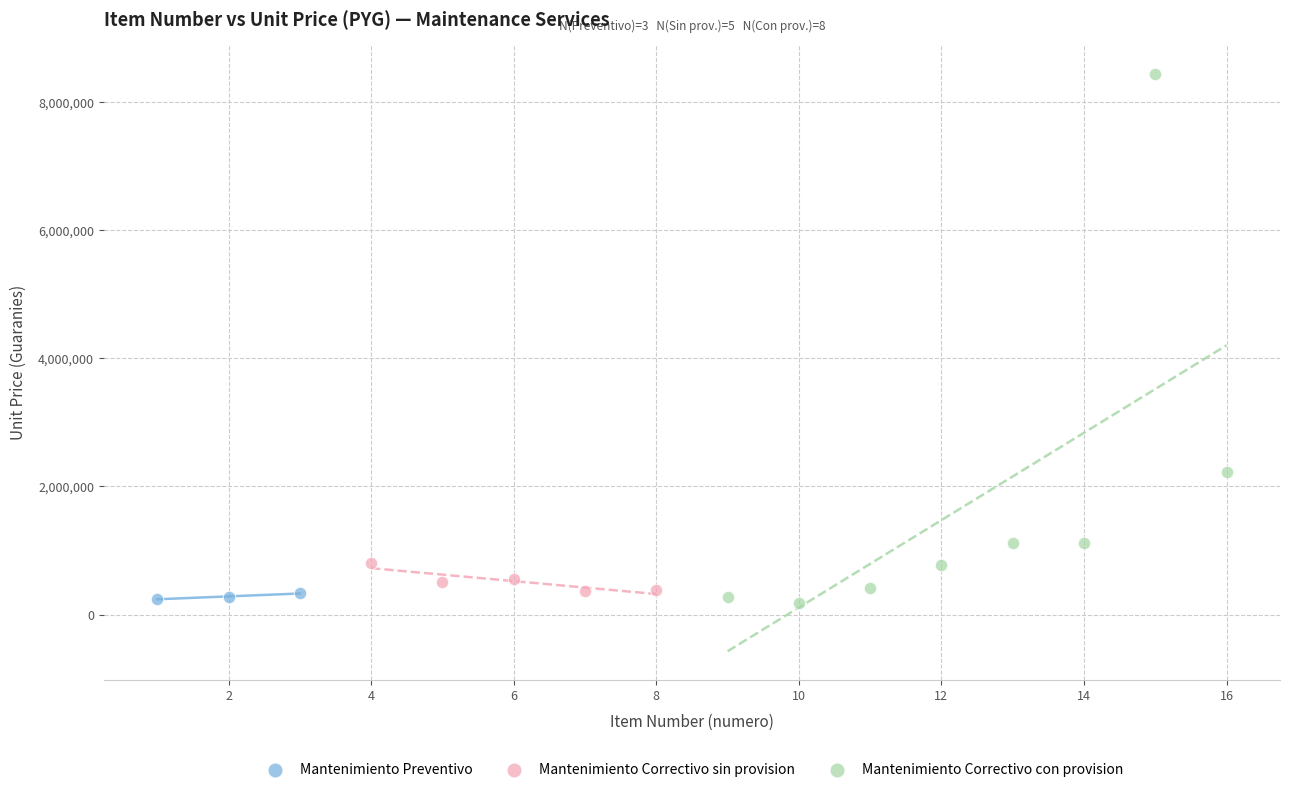

Which series reaches the maximum Y coordinate?

Mantenimiento Correctivo con provision